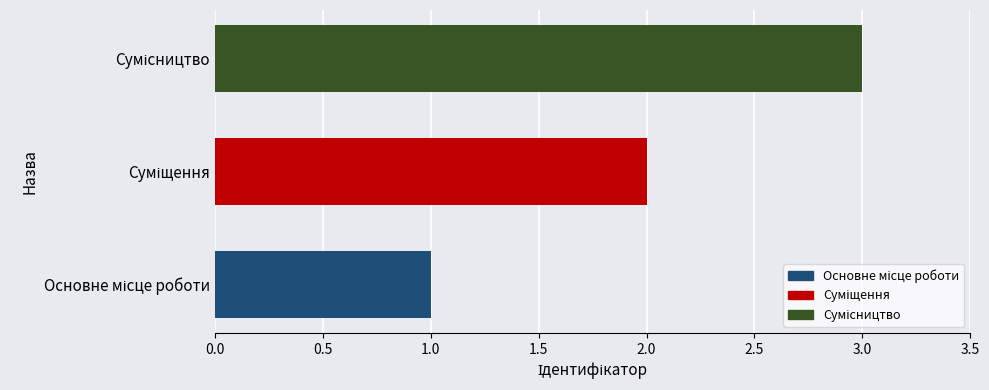

What is the sum of all values?

6